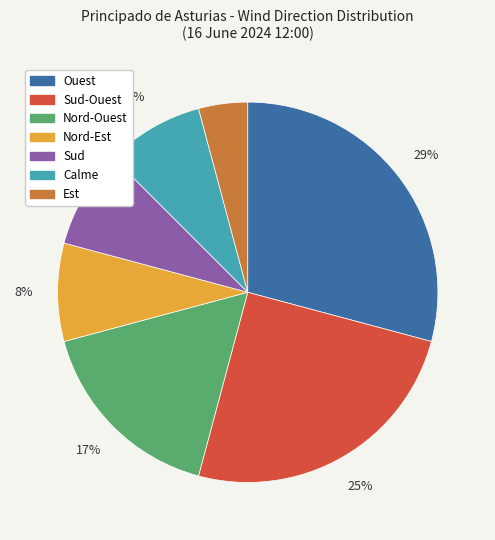

Is there any slice that represents more than half of the pie?

No